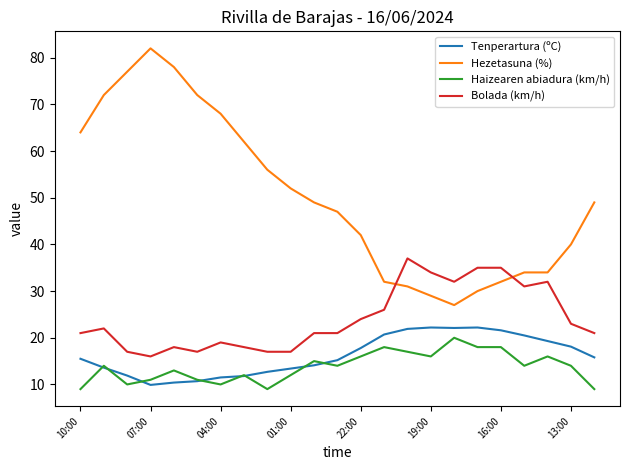

Which series has the largest range (max minus min)?

Hezetasuna (%)